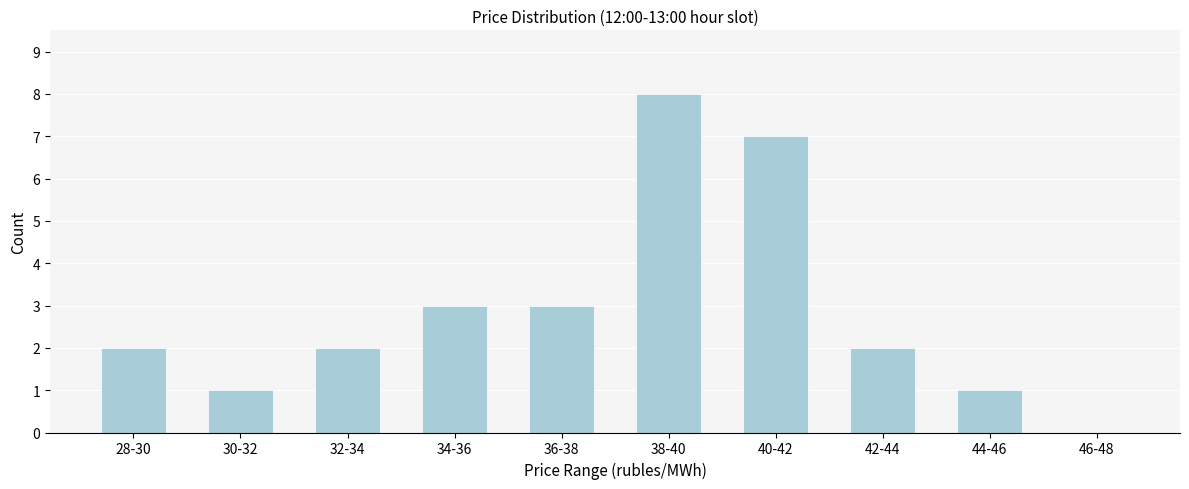

Reading right to left, extract all data points from this chart.

46-48=0	44-46=1	42-44=2	40-42=7	38-40=8	36-38=3	34-36=3	32-34=2	30-32=1	28-30=2